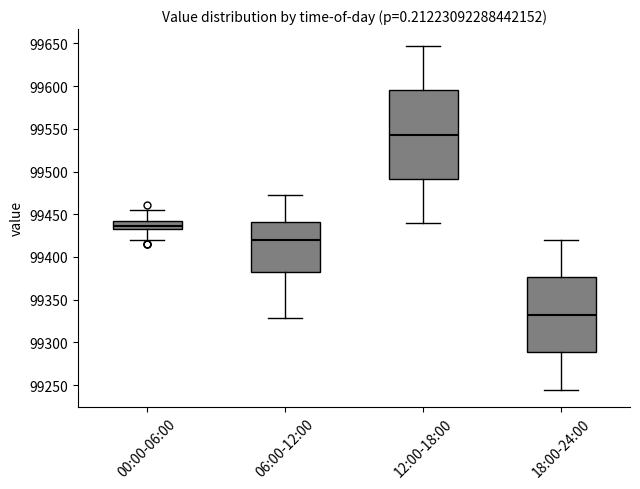

Which box is the tallest, from its lower edge to its upper edge?

12:00-18:00